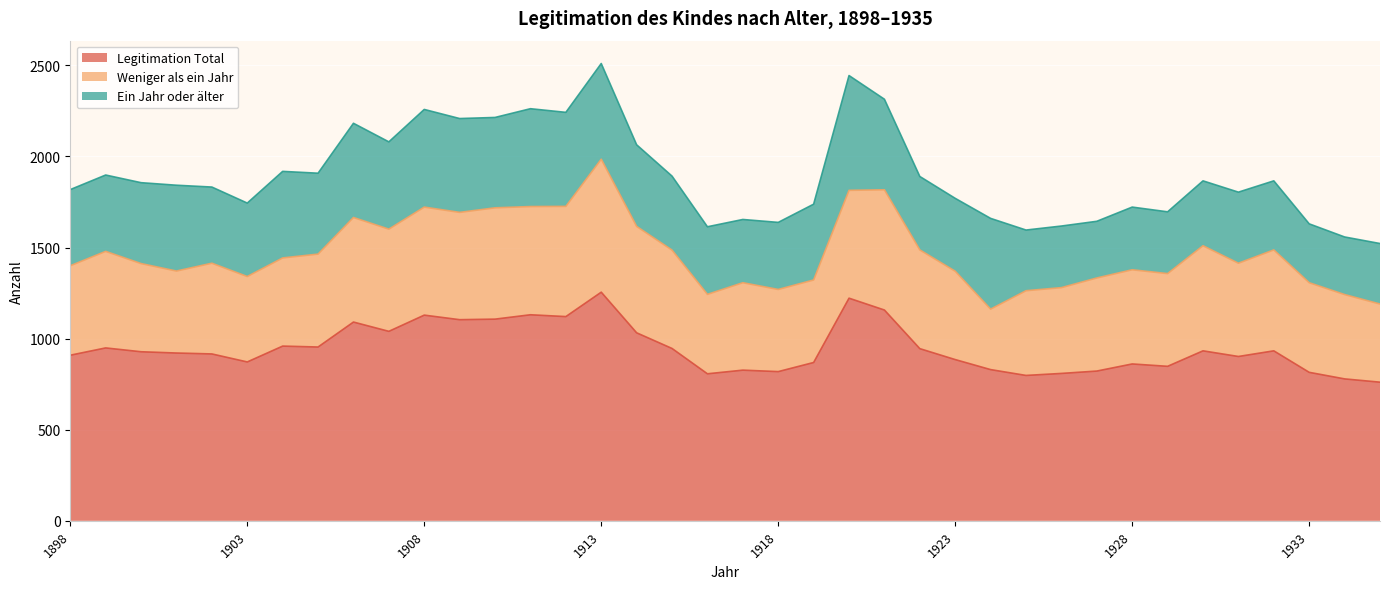

Where is the first local maximum for Ein Jahr oder älter?

1901